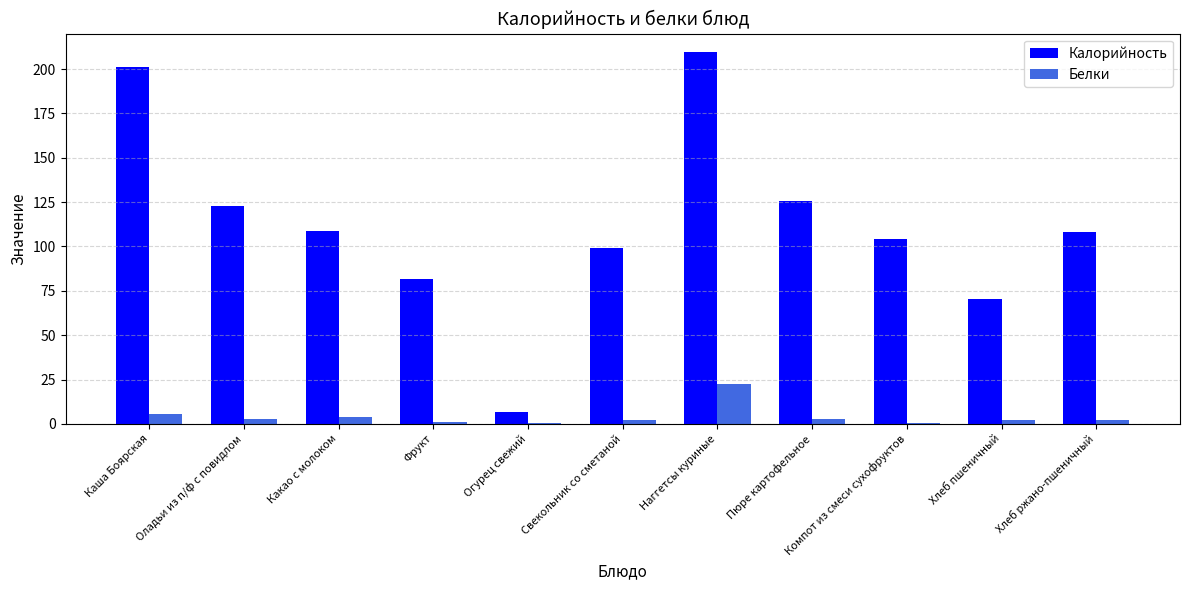

Are the bars grouped side by side (vs. stacked)?

Yes